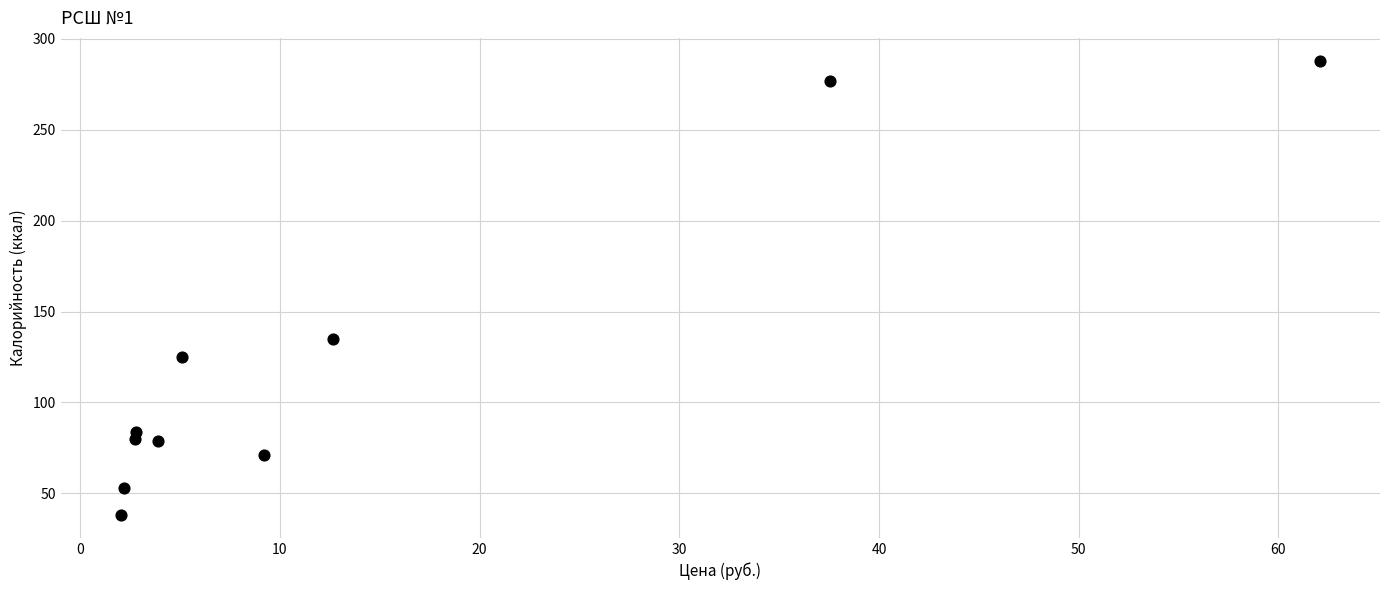

What is the average Y value?

123